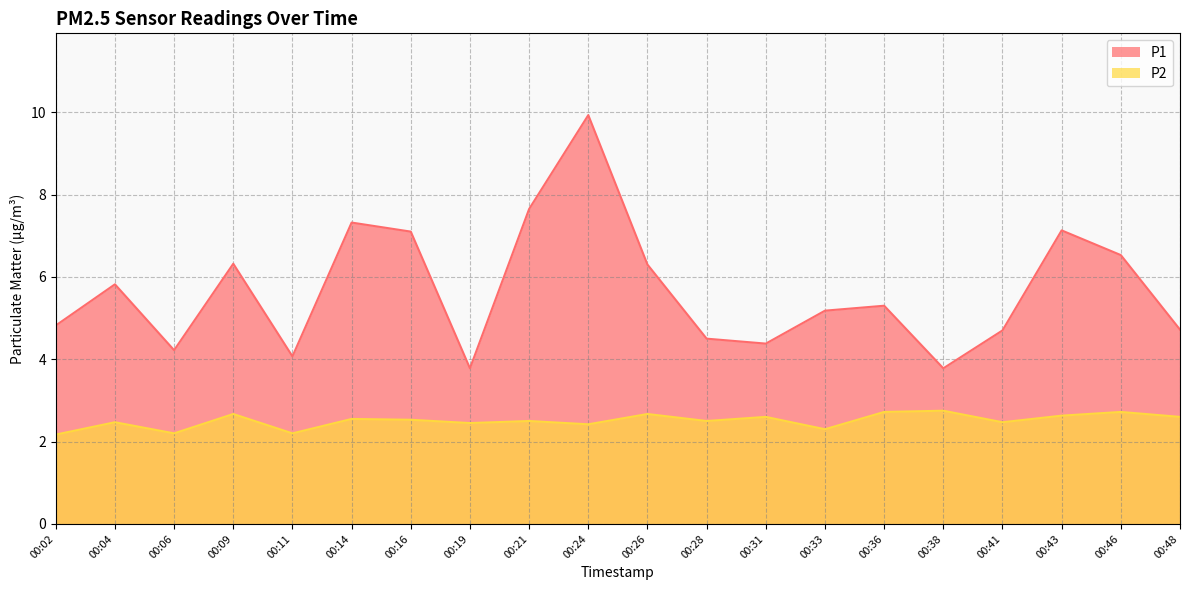

What is the average value of the P1 series?

5.7